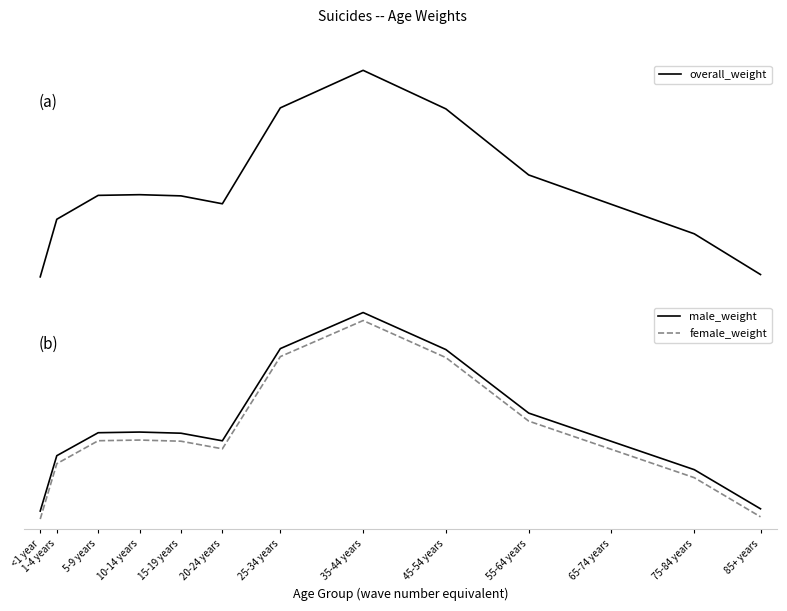

Reading left to right, what are all the values shown in this chart?

overall_weight: <1 year=0.0	1-4 years=0.1	5-9 years=0.1	10-14 years=0.1	15-19 years=0.1	20-24 years=0.1	25-34 years=0.1	35-44 years=0.2	45-54 years=0.1	55-64 years=0.1	65-74 years=0.1	75-84 years=0.0	85+ years=0.0
male_weight: <1 year=0.0	1-4 years=0.1	5-9 years=0.1	10-14 years=0.1	15-19 years=0.1	20-24 years=0.1	25-34 years=0.1	35-44 years=0.2	45-54 years=0.1	55-64 years=0.1	65-74 years=0.1	75-84 years=0.0	85+ years=0.0
female_weight: <1 year=0.0	1-4 years=0.1	5-9 years=0.1	10-14 years=0.1	15-19 years=0.1	20-24 years=0.1	25-34 years=0.1	35-44 years=0.2	45-54 years=0.1	55-64 years=0.1	65-74 years=0.1	75-84 years=0.0	85+ years=0.0